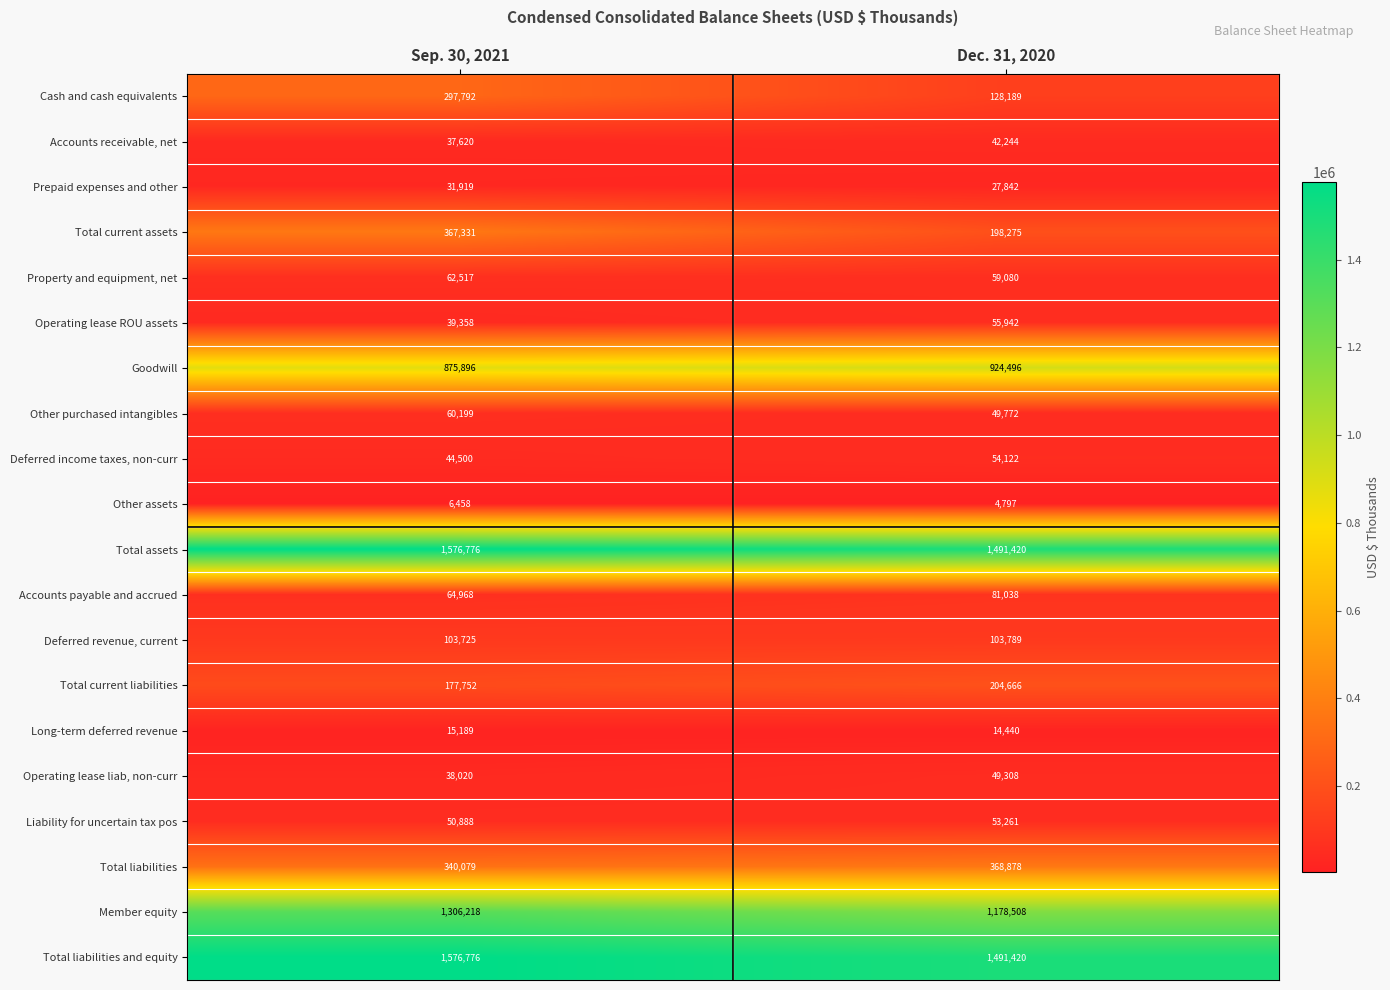

What is the average value of the Total current assets series?

282803